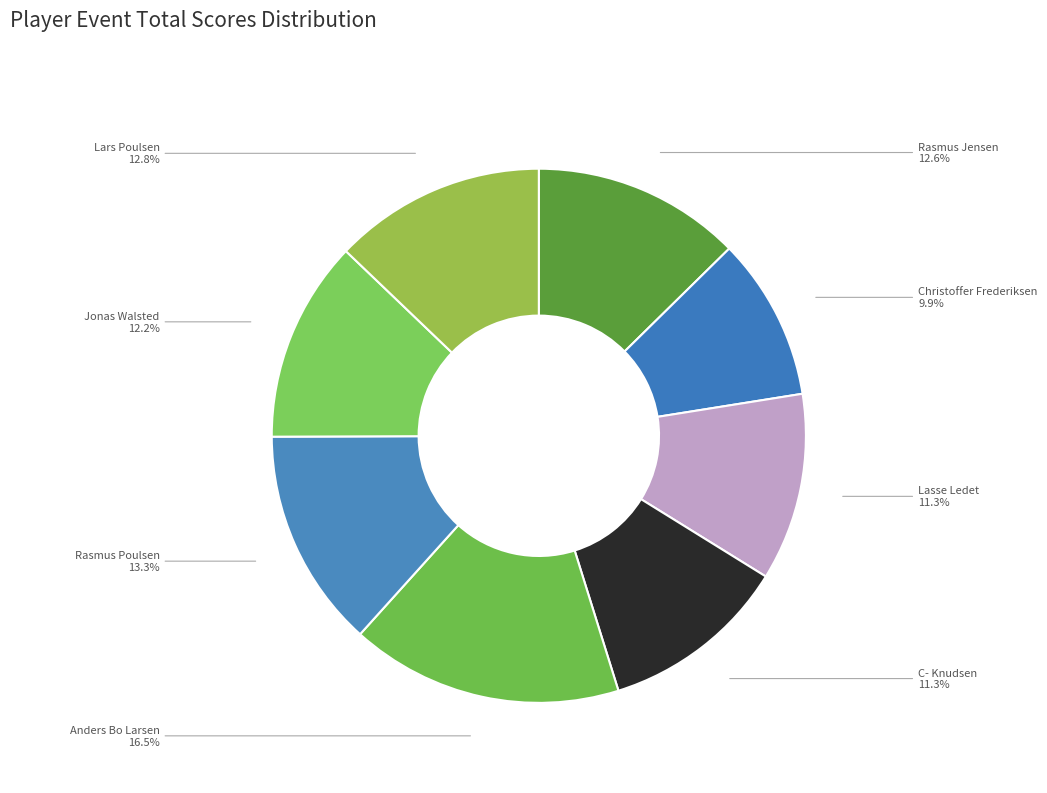

Count the number of slices in the pie.

8